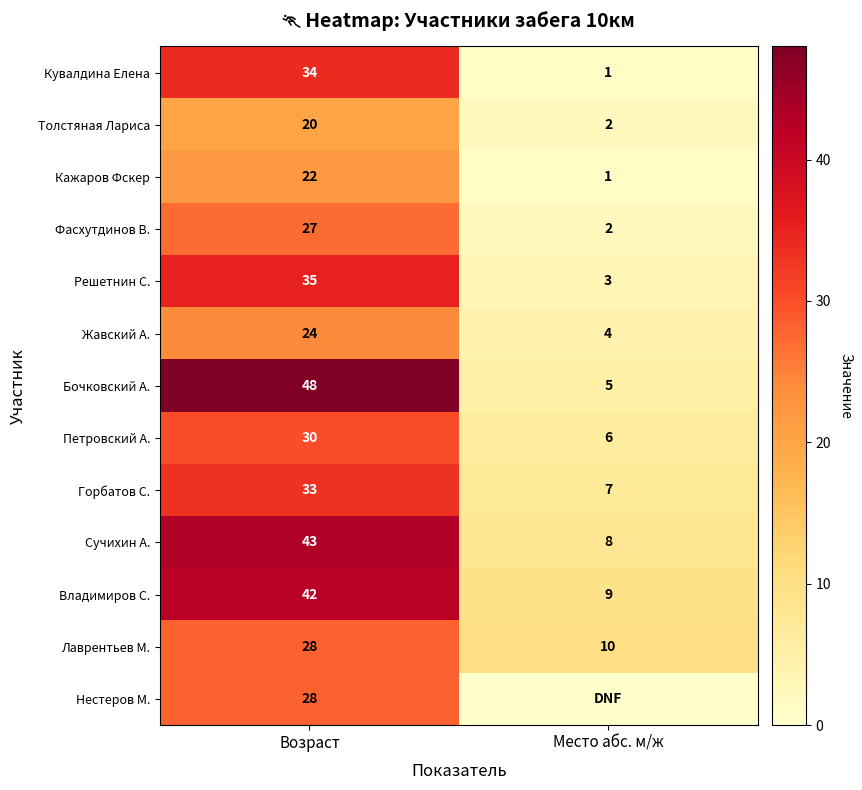

How many data points does each series have?

2